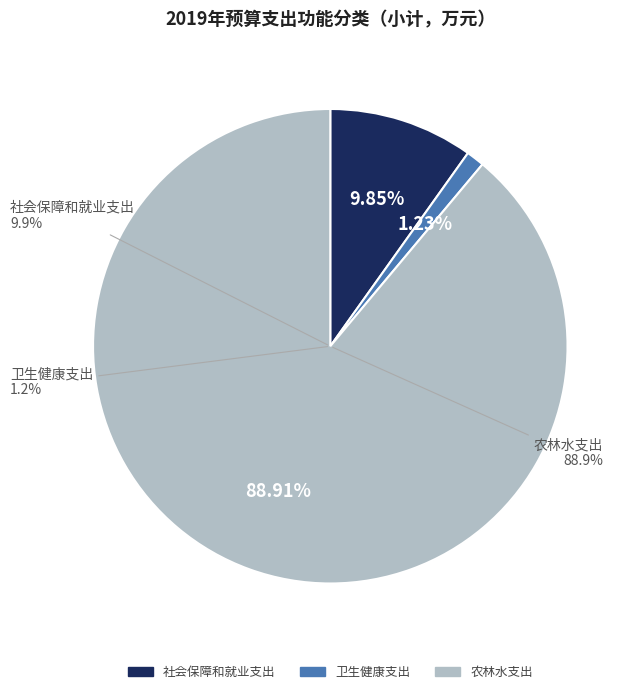

Which category has the biggest portion of the pie?

农林水支出